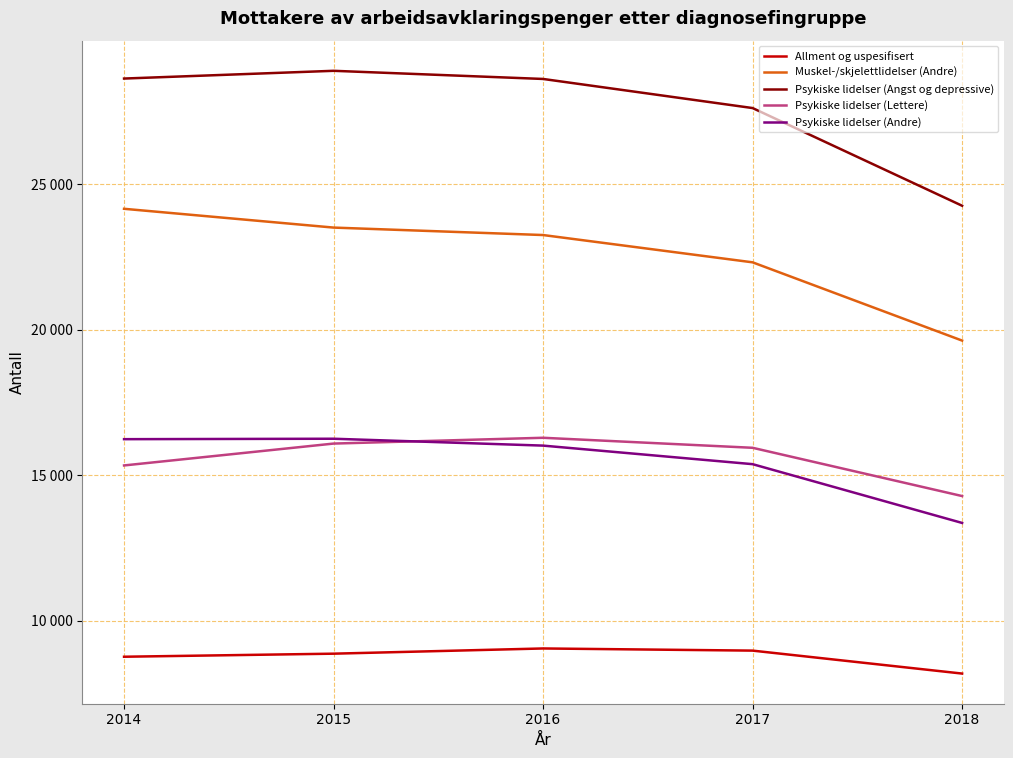

How many interior local peaks does the Psykiske lidelser (Andre) series have?

1